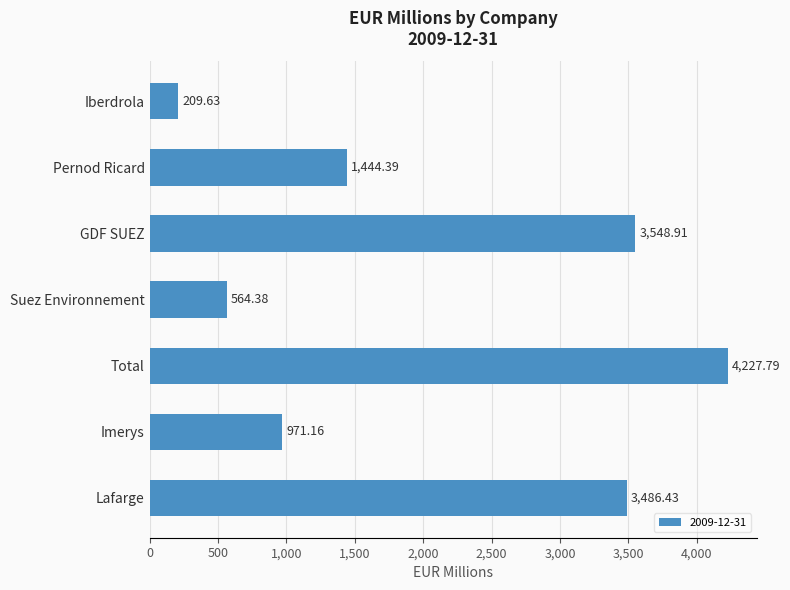

What is the maximum value shown in the chart?

4227.8